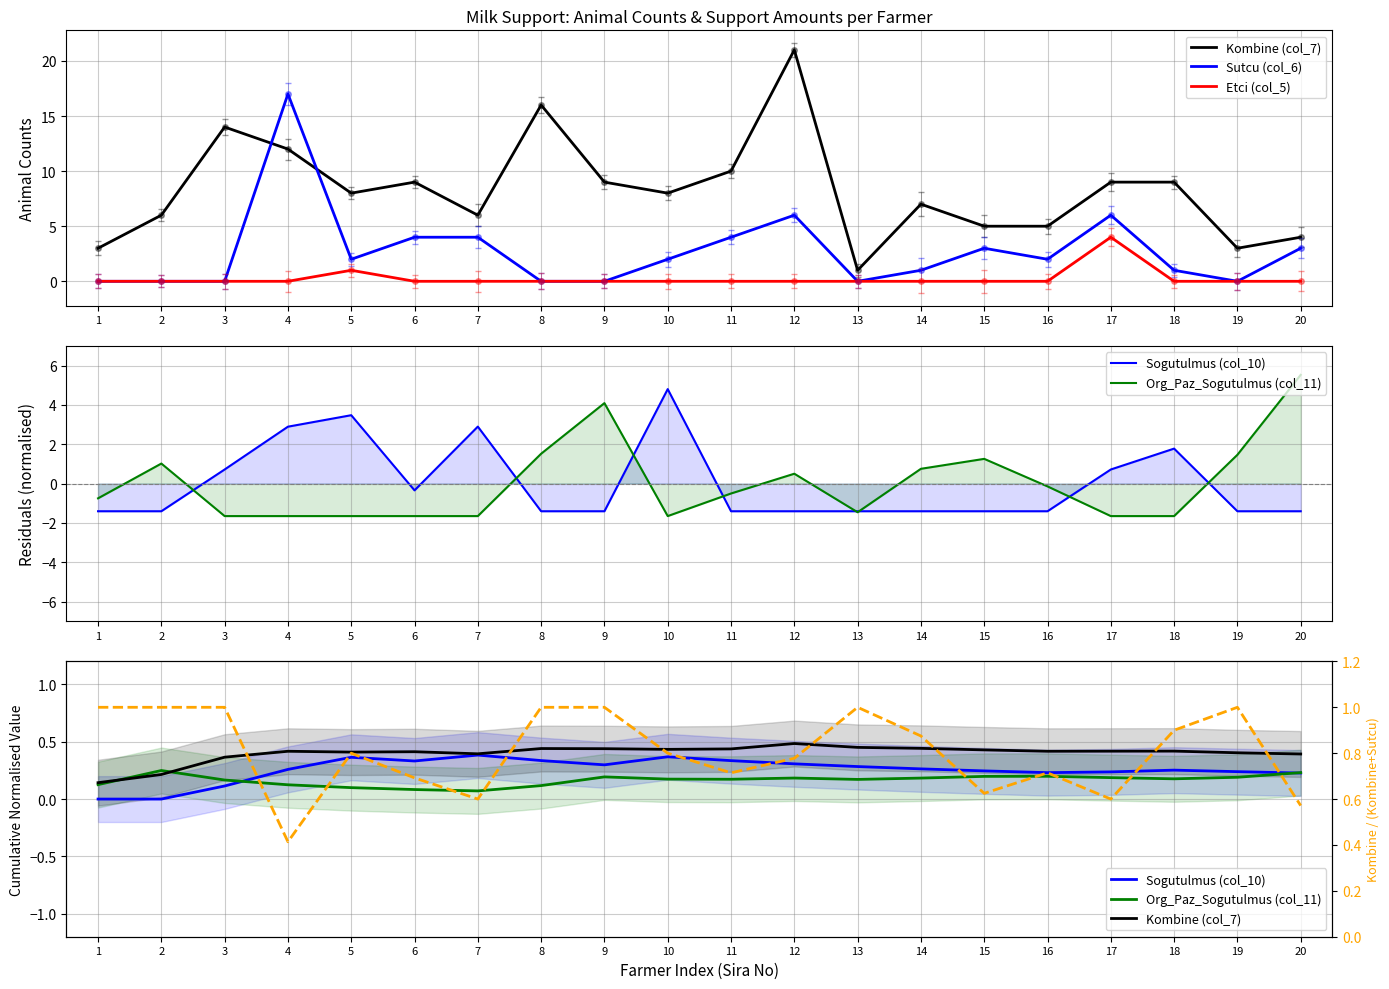

Which series has the widest spread of values?

Sutcu (col_6)